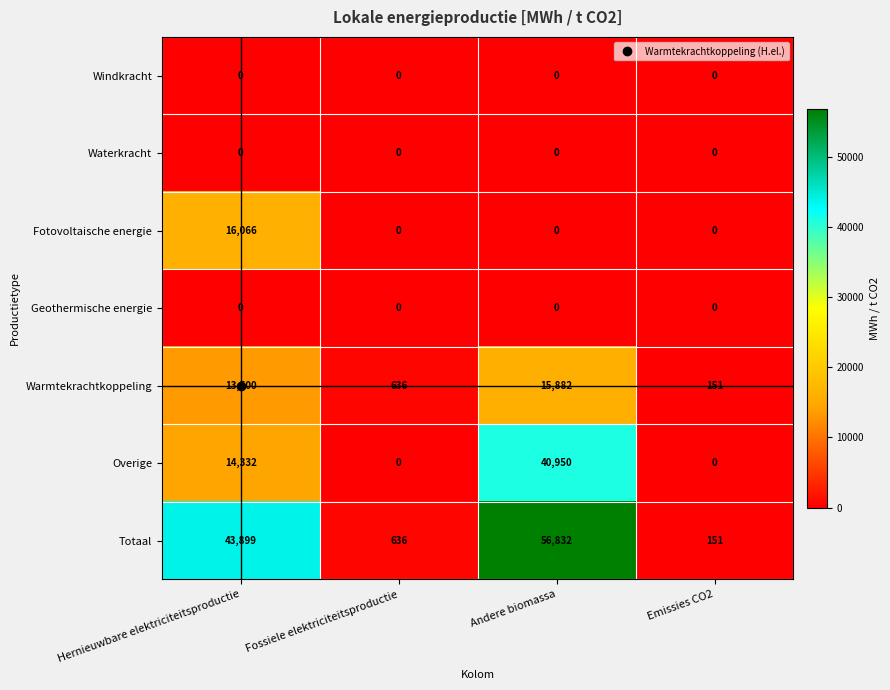

Is it true that Overige equals 67329 at Andere biomassa?

False